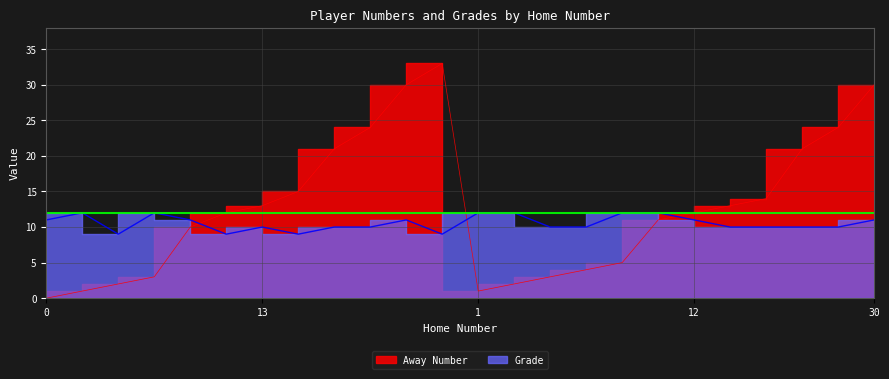

At which category is the sum across all series the highest?

33